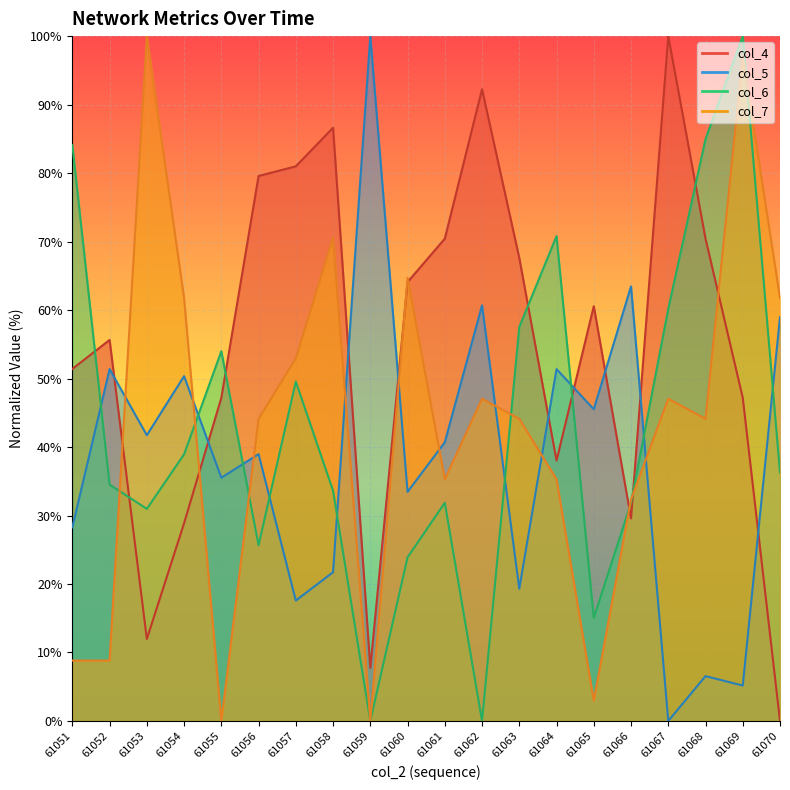

Which category has the highest value in the col_5 series?

61059